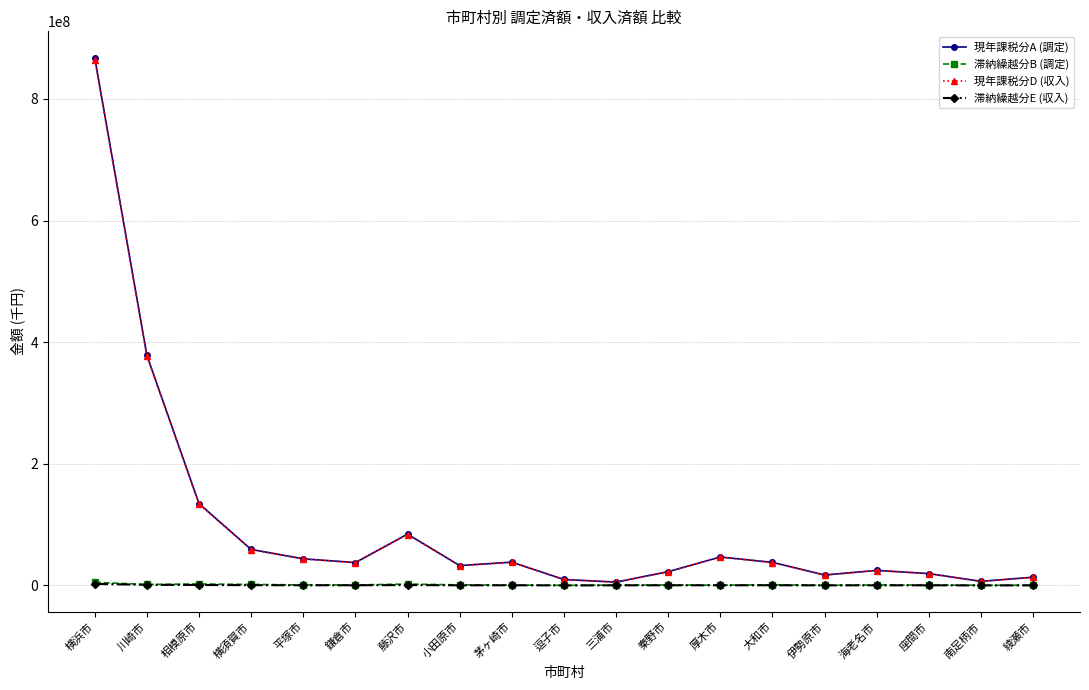

Which category has the highest value in the 現年課税分A (調定) series?

横浜市